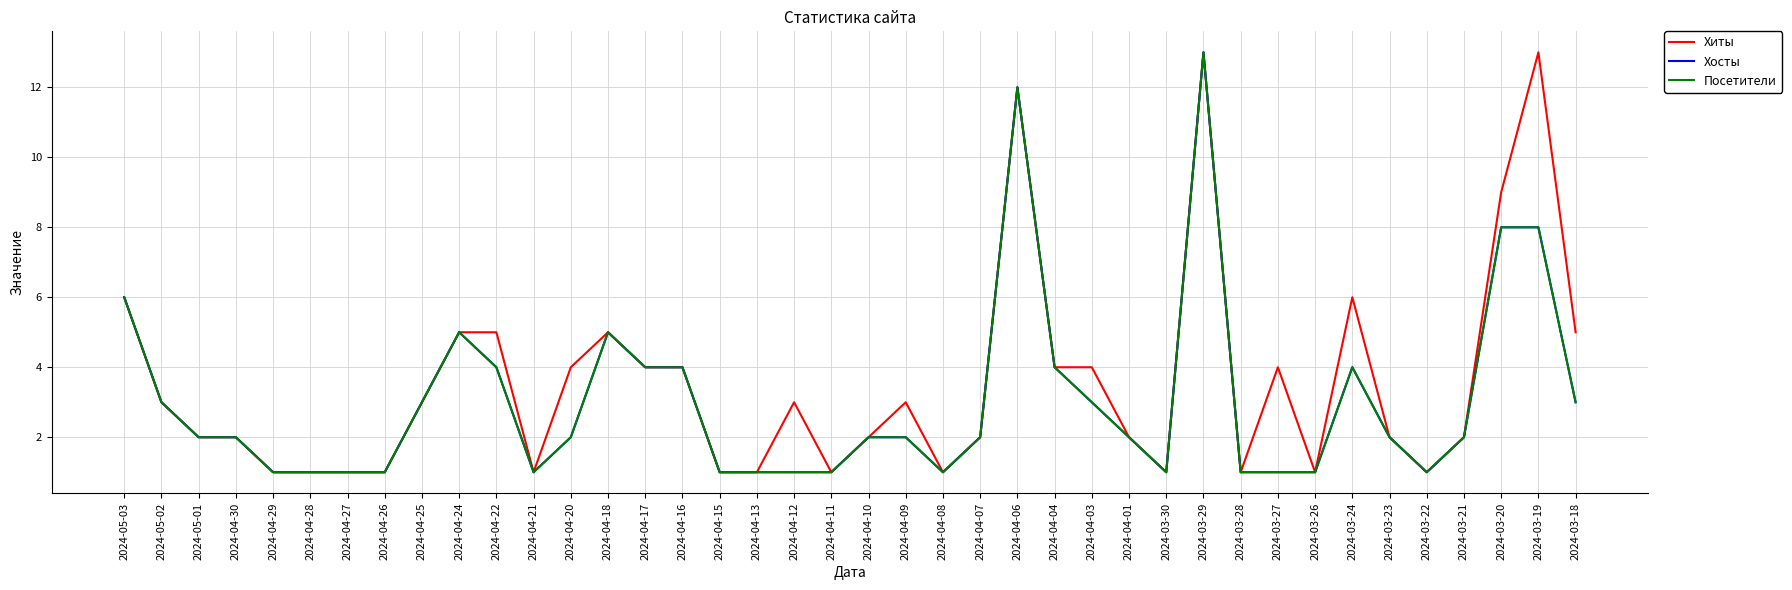

At which label does Посетители first exceed 2?

2024-05-03